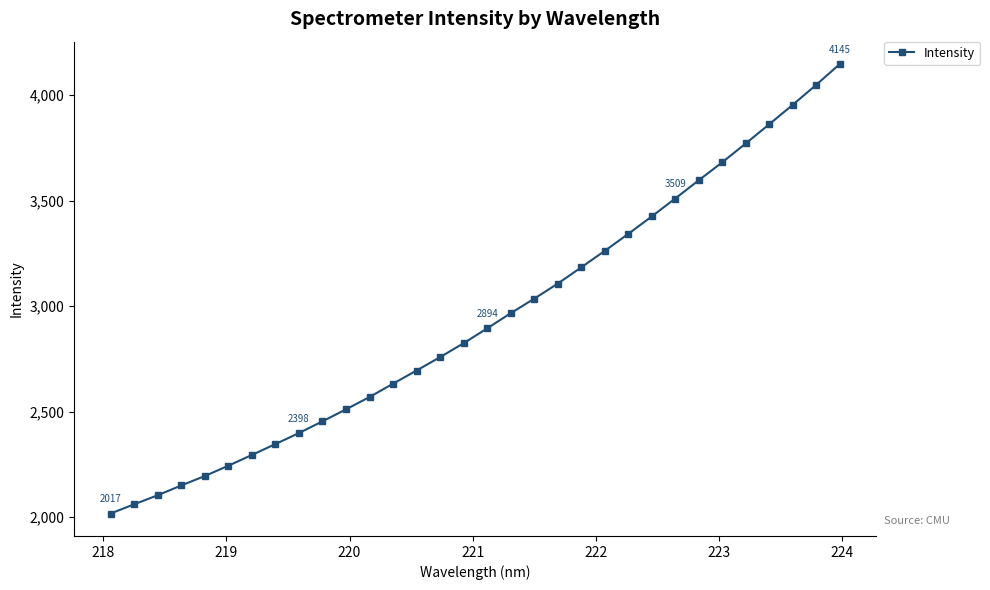

What is the difference between the maximum and minimum values?

2128.3